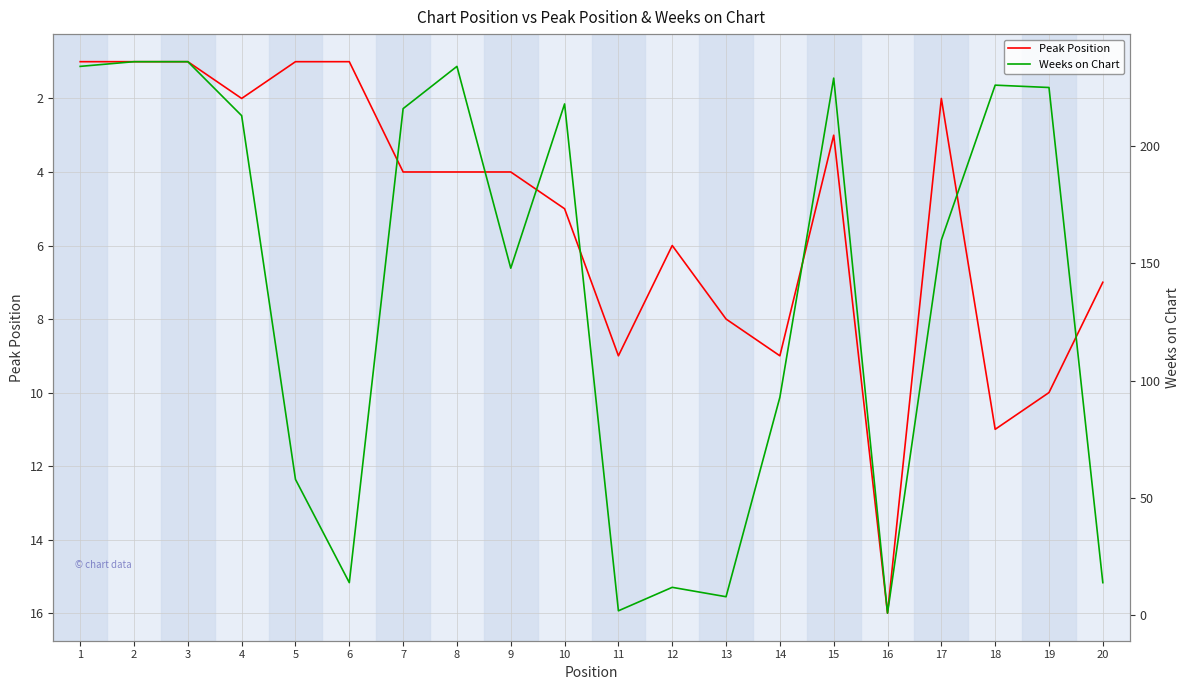

What are all the series names shown in the legend?

Peak Position, Weeks on Chart